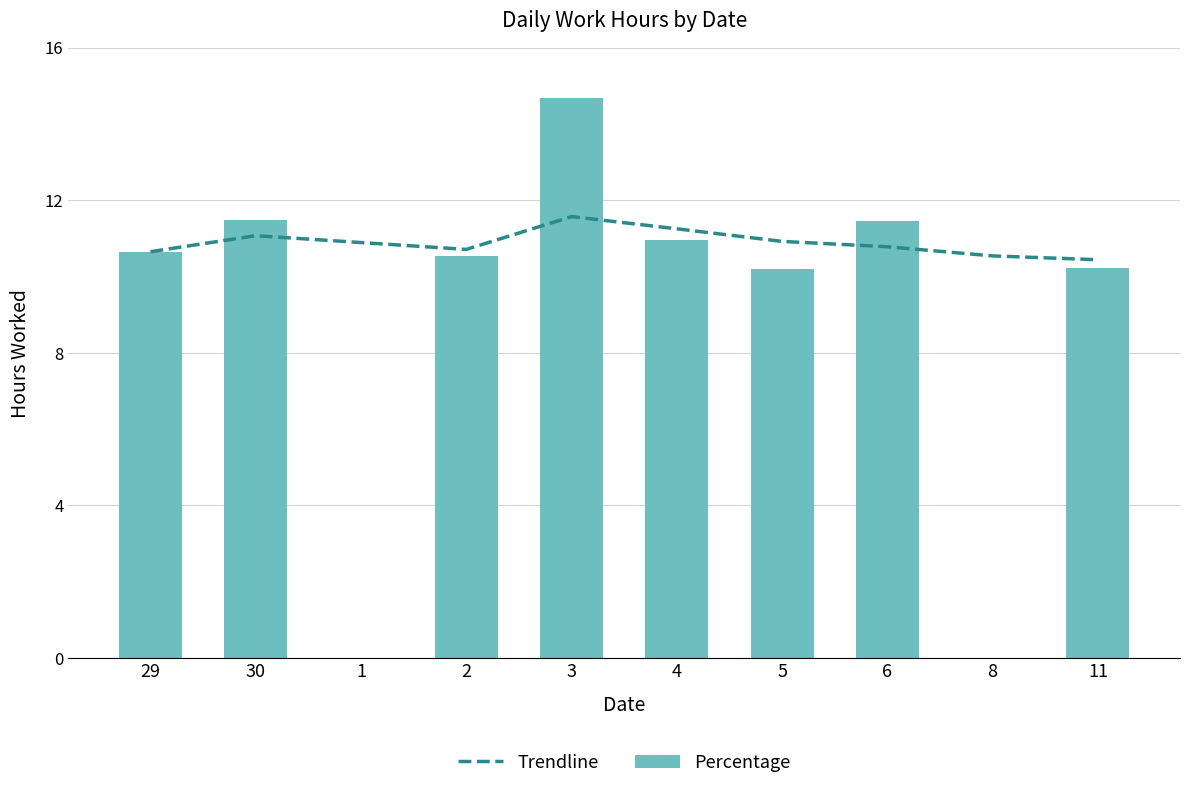

Does the chart contain stacked bars?

No